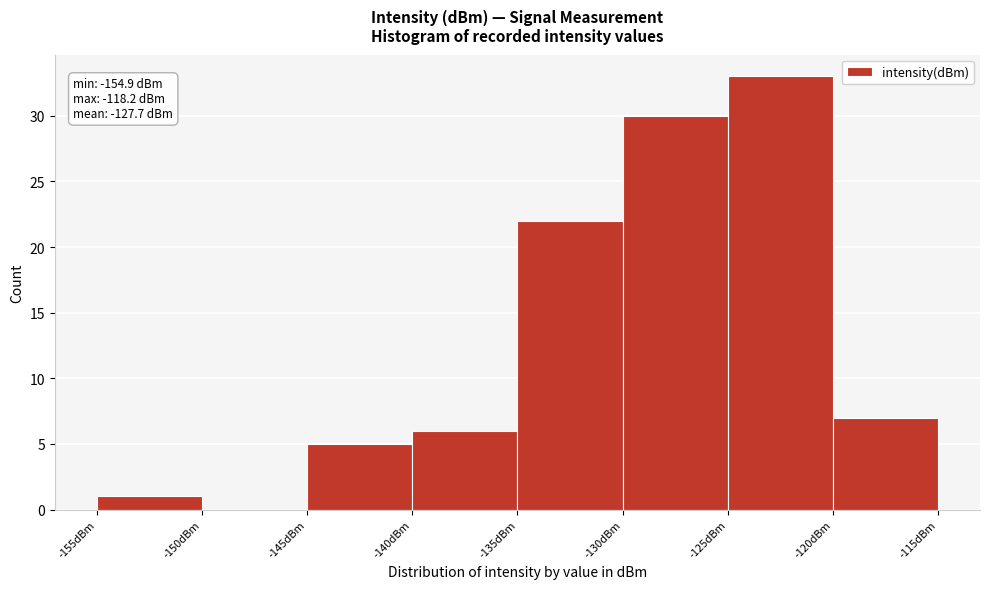

Which range on the x-axis has the tallest bar?

-125 to -120